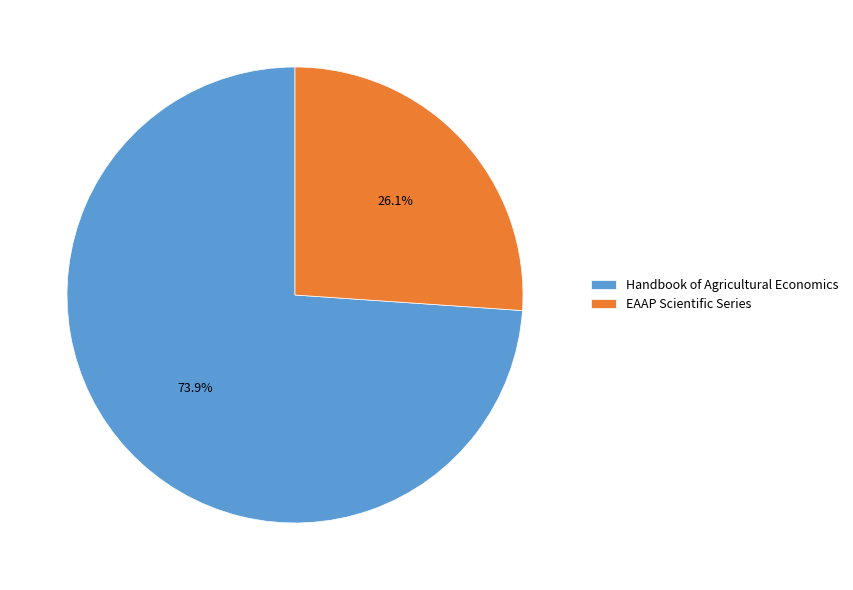

Approximately how many times larger is the value at EAAP Scientific Series compared to Handbook of Agricultural Economics?

0.4